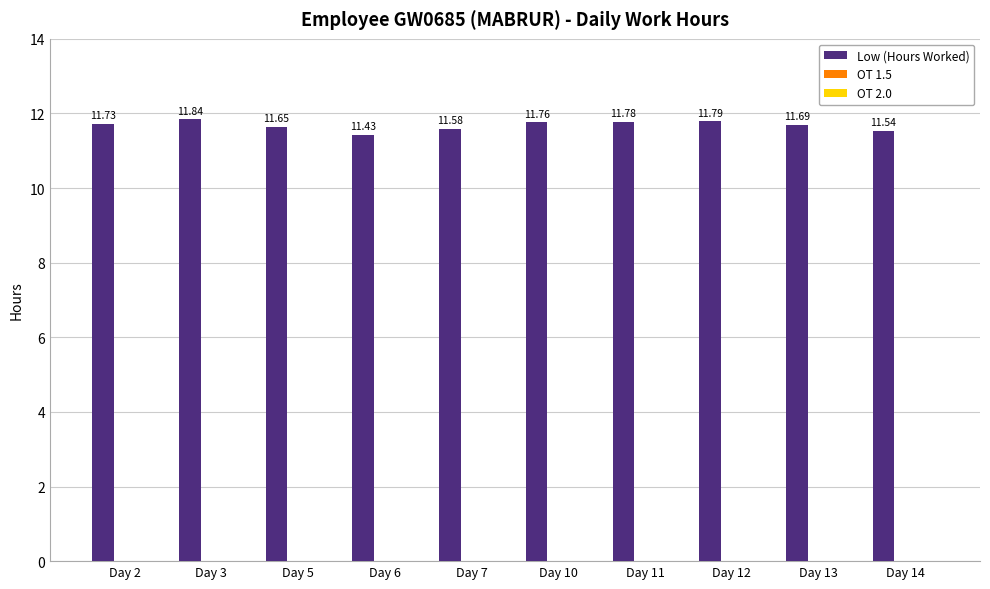

How many bars are there in total?

10